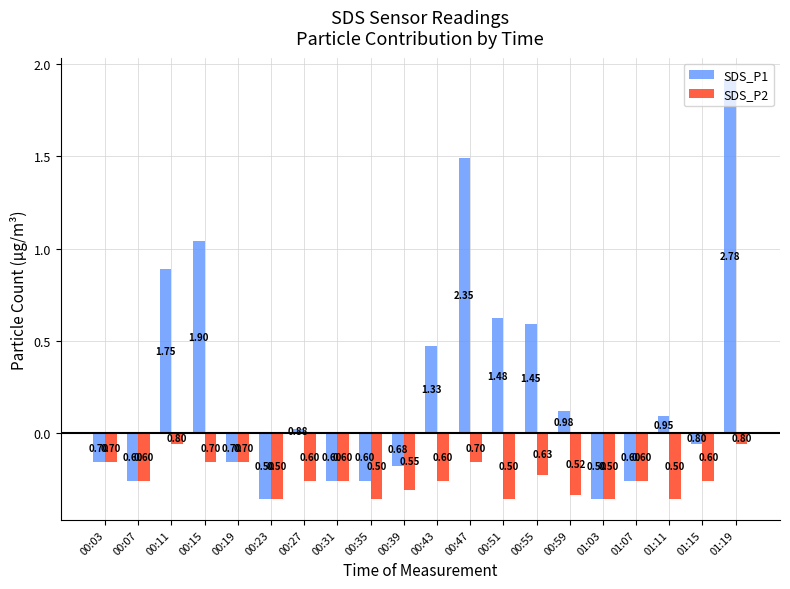

Count the number of data series in this chart.

2